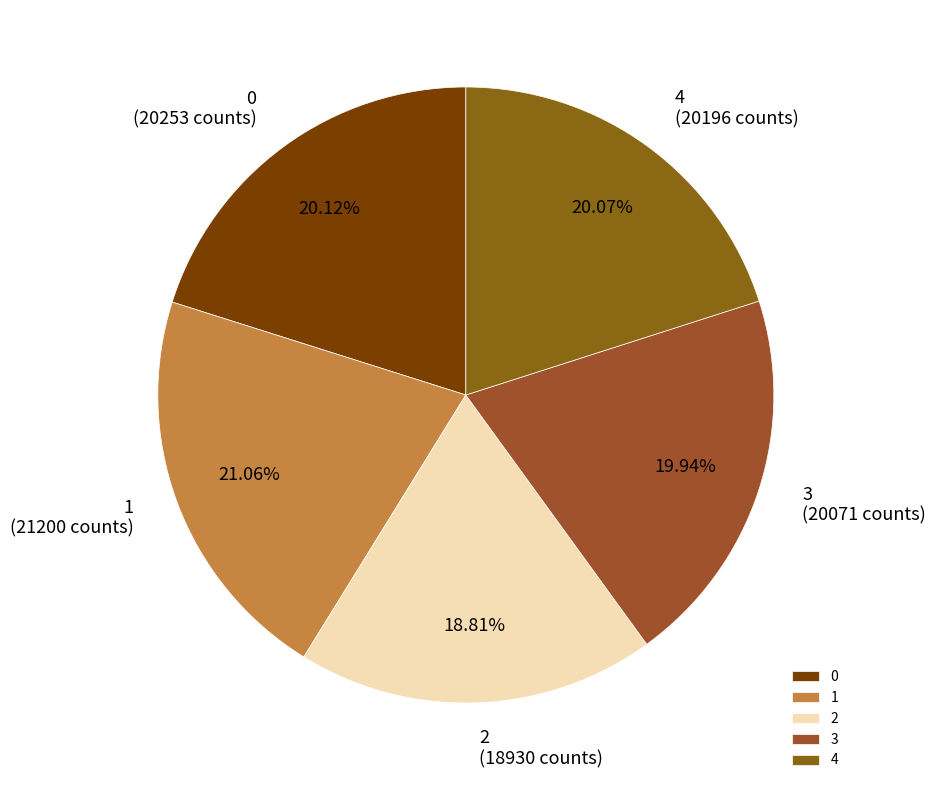

Approximately how many times larger is the value at 1 compared to 0?

1.0